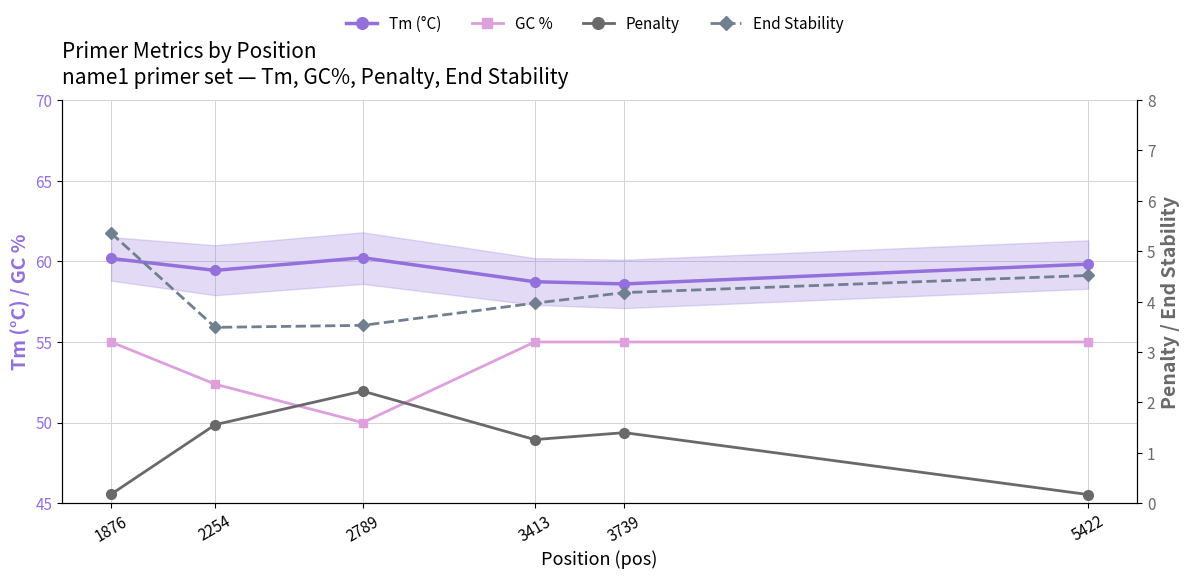

What is the difference between the second highest and minimum values in the GC % series?

5.0